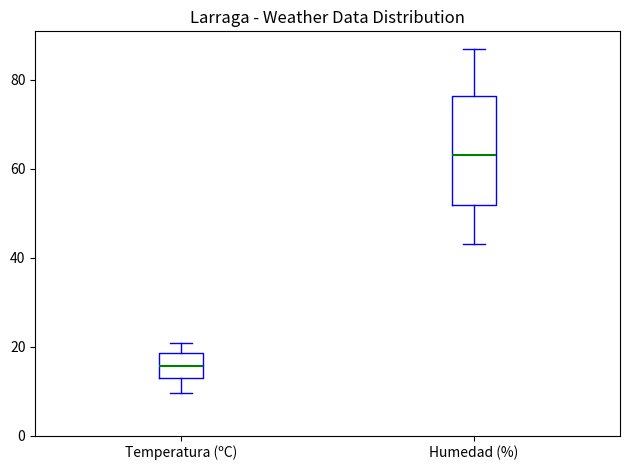

Reading left to right, transcribe this box plot: for each box, give where its median line is, the range the box spans, and where its two whiskers end, as read against the y-axis. The values are not printed on the chart, so give them approximately, as read against the axis.

Temperatura (ºC): median 16, box 12 to 18, whiskers 10 to 20
Humedad (%): median 64, box 52 to 76, whiskers 44 to 88